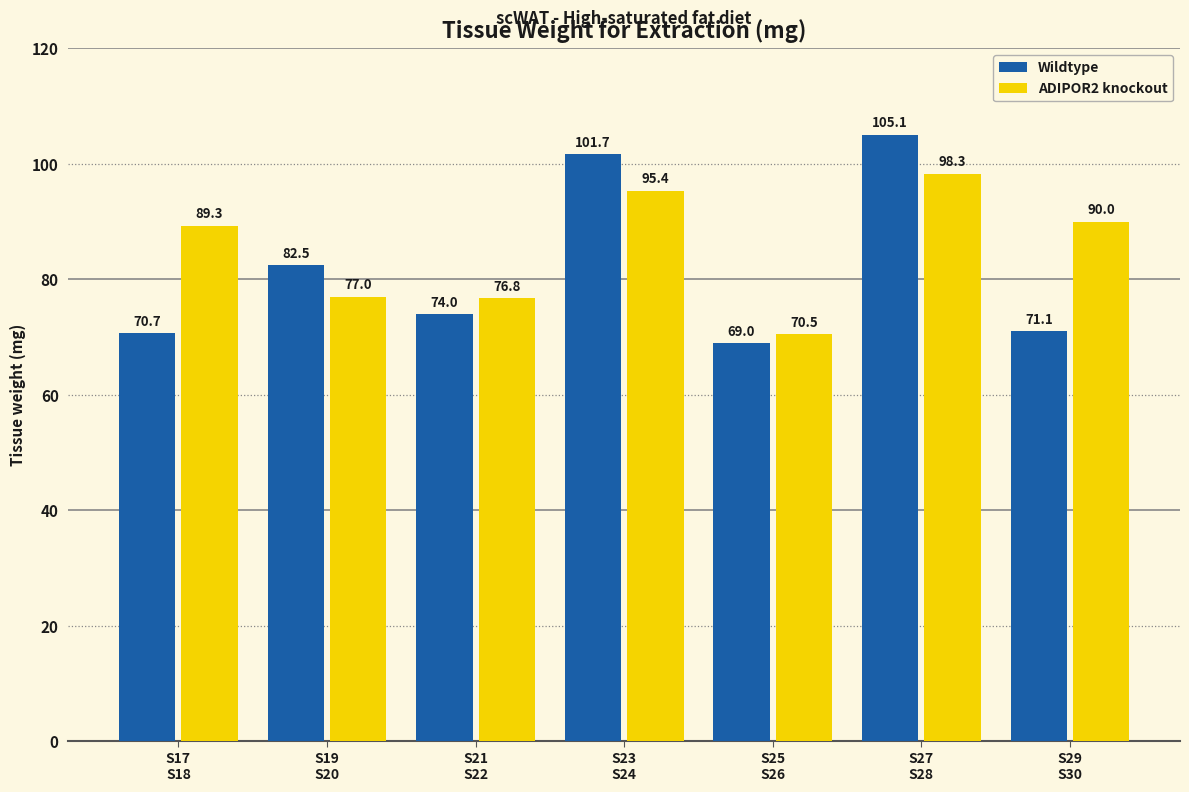

Rank the series by their maximum value, from lowest to highest.

ADIPOR2 knockout, Wildtype